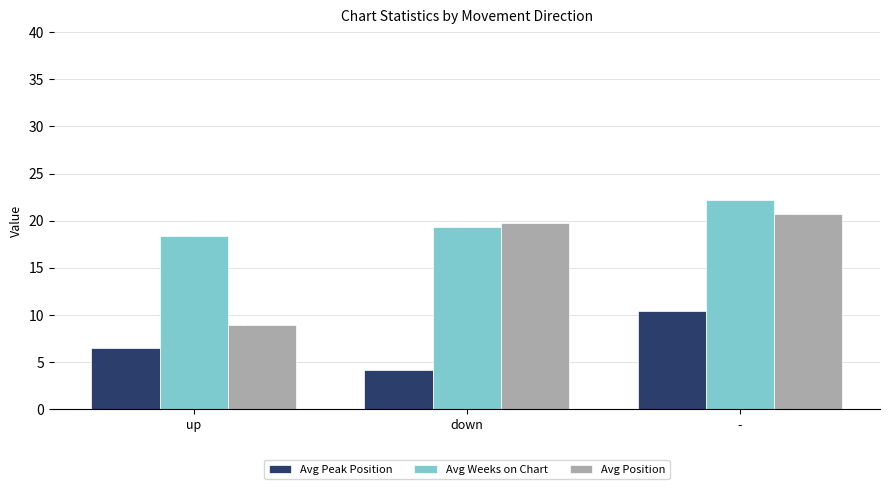

Is the value of Avg Weeks on Chart at - greater than the value of Avg Position at down?

Yes